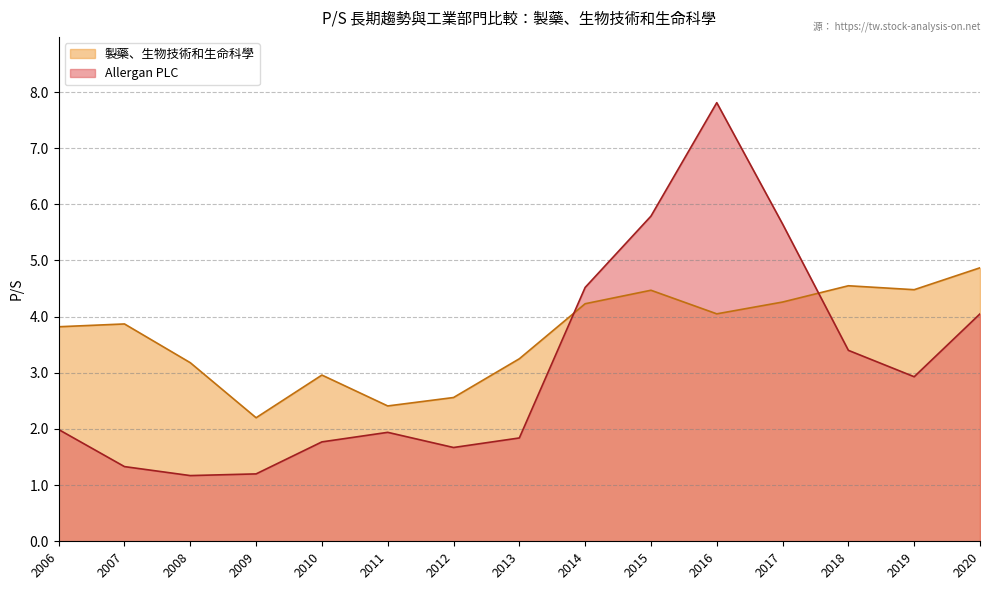

Reading left to right, transcribe all the data shown in this chart.

Allergan PLC: 2020-02-18=4.0	2019-02-15=2.9	2018-02-16=3.4	2017-02-24=5.7	2016-02-26=7.8	2015-02-18=5.8	2014-02-25=4.5	2013-02-28=1.8	2012-02-16=1.7	2011-02-22=1.9	2010-03-01=1.8	2009-02-23=1.2	2008-02-25=1.2	2007-03-01=1.3	2006-03-10=2.0
製藥、生物技術和生命科學: 2020-02-18=4.9	2019-02-15=4.5	2018-02-16=4.5	2017-02-24=4.3	2016-02-26=4.0	2015-02-18=4.5	2014-02-25=4.2	2013-02-28=3.2	2012-02-16=2.6	2011-02-22=2.4	2010-03-01=3.0	2009-02-23=2.2	2008-02-25=3.2	2007-03-01=3.9	2006-03-10=3.8